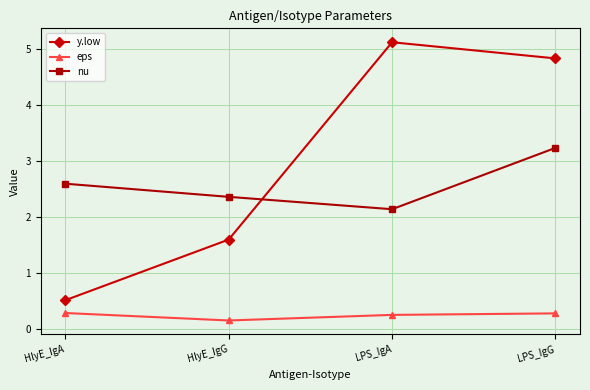

At how many categories does at least one series exceed 0?

4